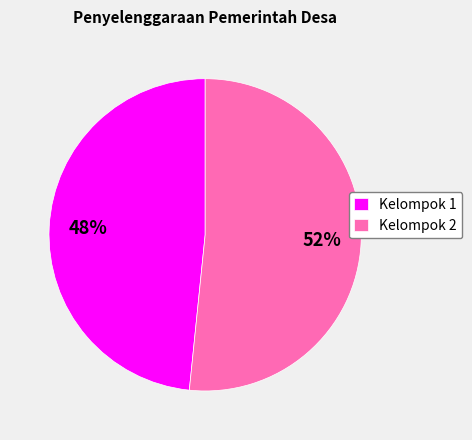

To the nearest percent, what percentage of the pie is Kelompok 2?

52%